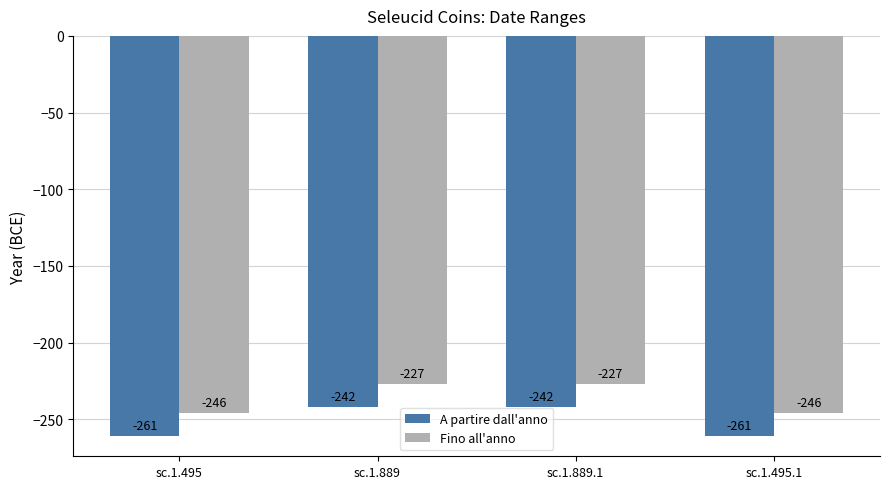

What is the difference between the maximum and minimum values in the A partire dall'anno series?

19